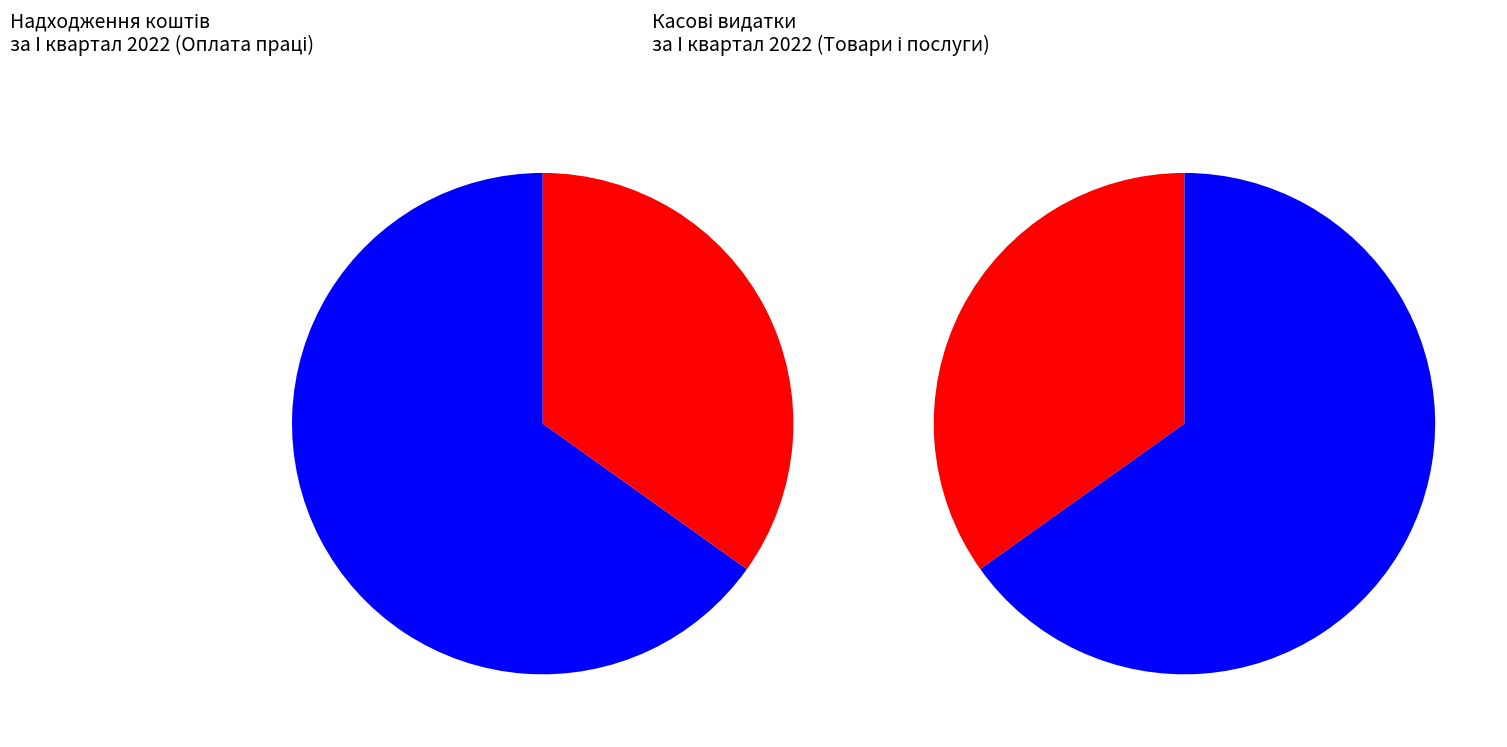

Is it true that Використання товарів і послуг is 26% of the pie?

False